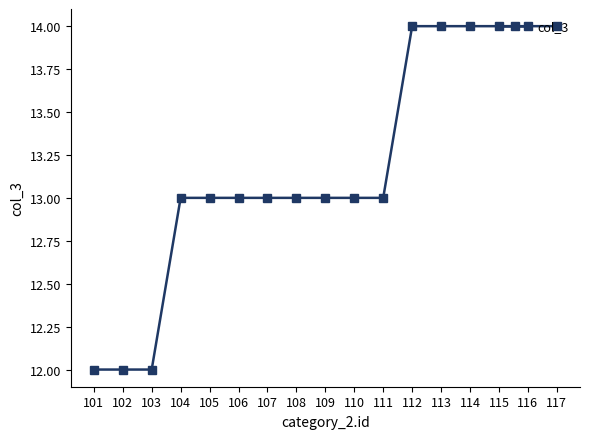

How many lines are shown in the chart?

1